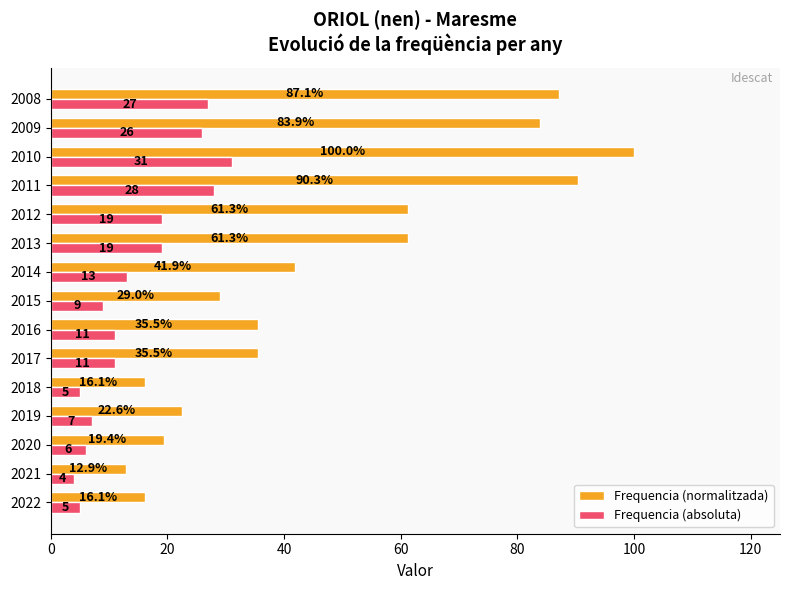

The Frequencia (absoluta) series shows 5.0 at 2022. True or false?

True